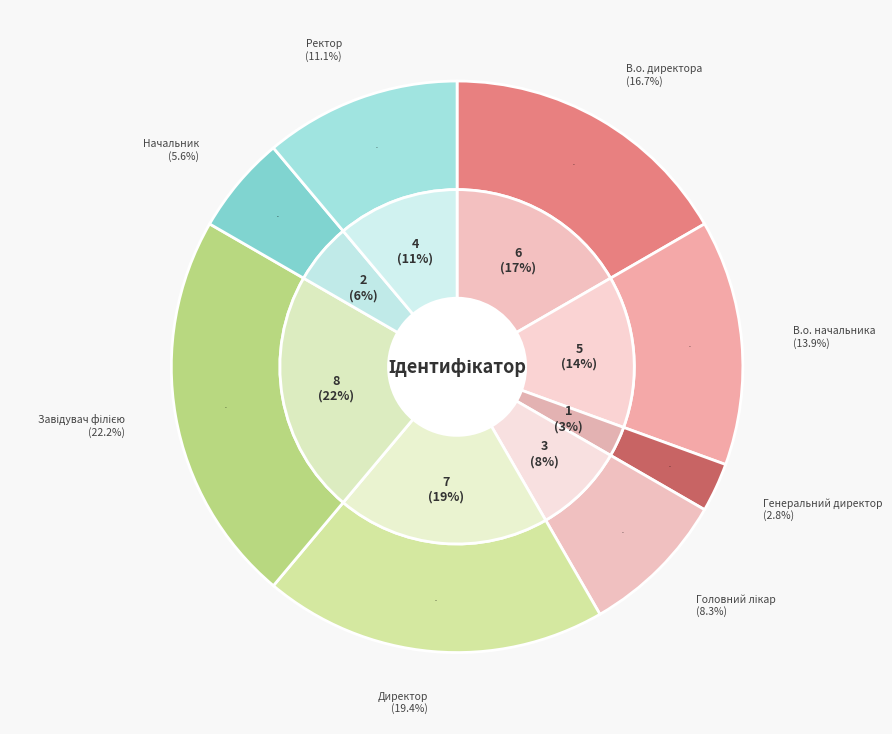

To the nearest percent, what portion does Начальник represent?

6%